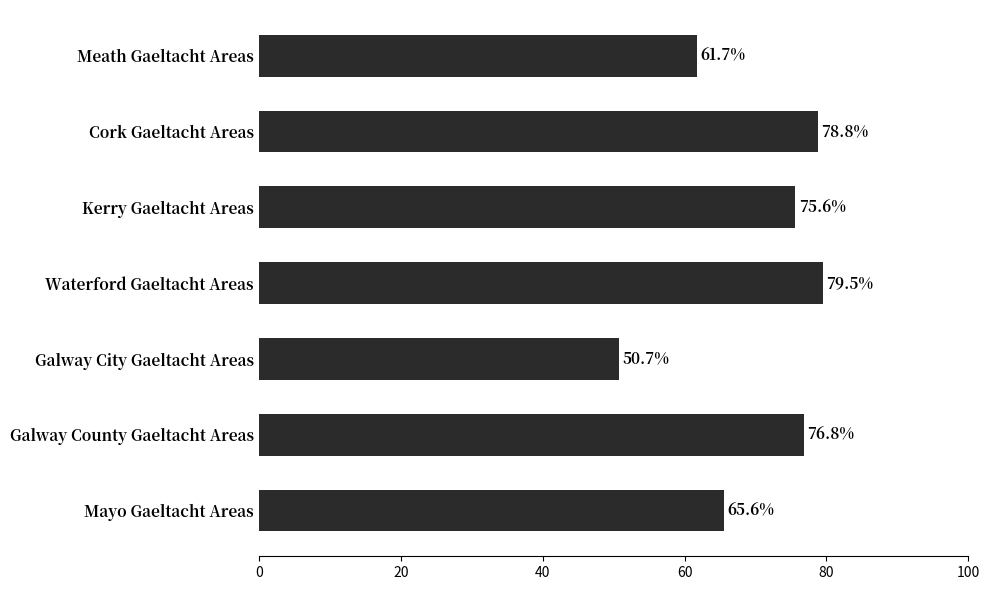

Which label corresponds to the largest value in the chart?

Waterford Gaeltacht Areas